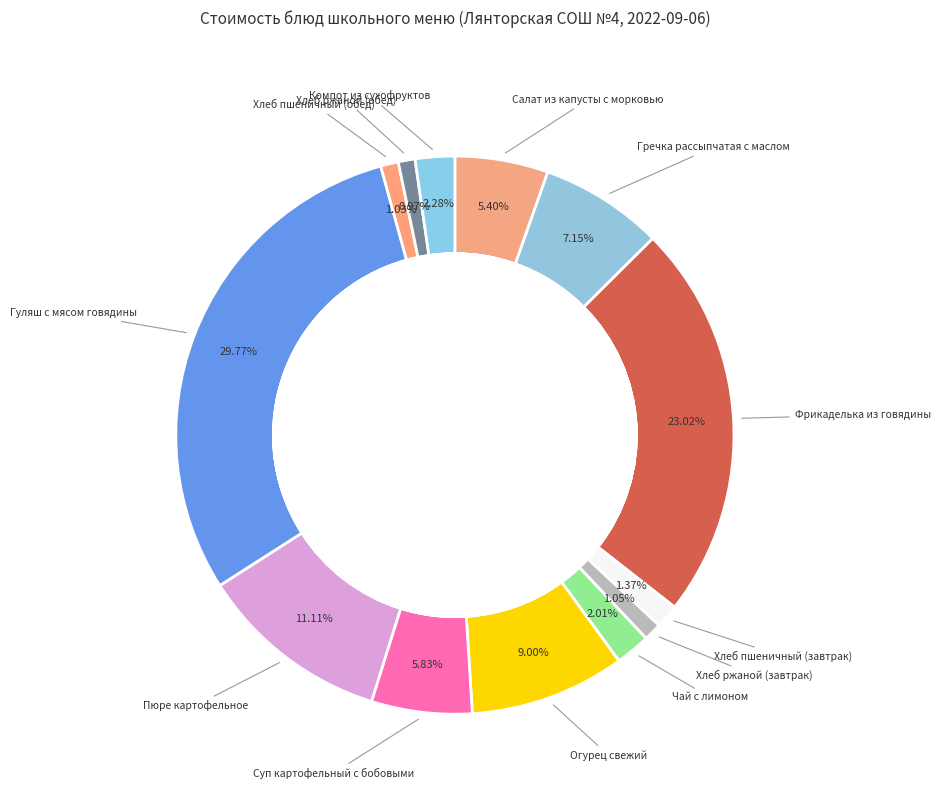

To the nearest percent, what is the average slice percentage?

8%